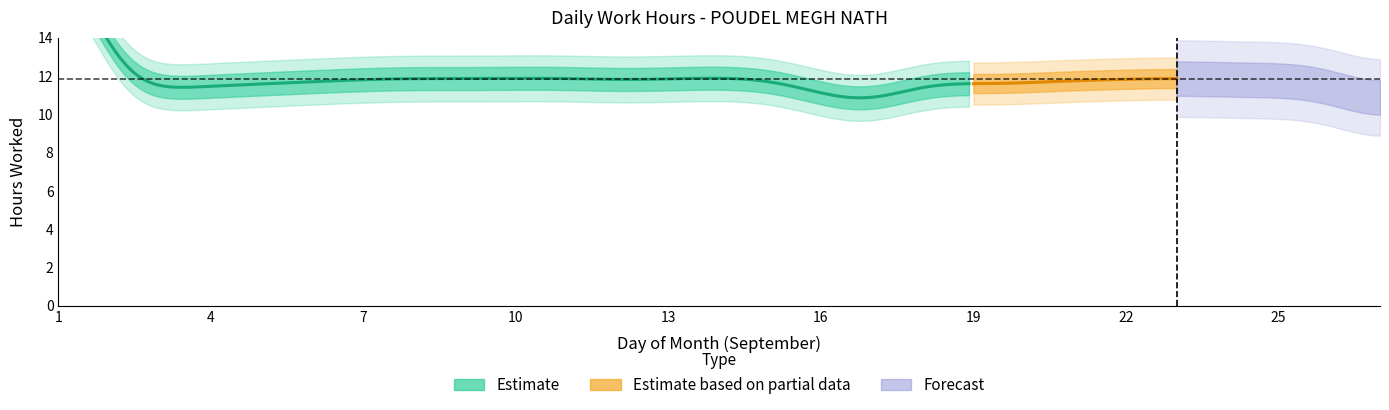

Does the chart have visible grid lines?

No